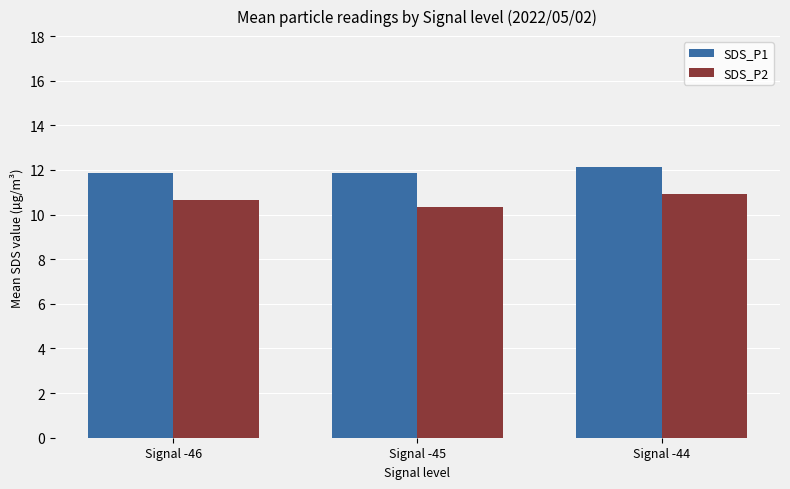

Which label corresponds to the smallest value in the chart?

Signal -45